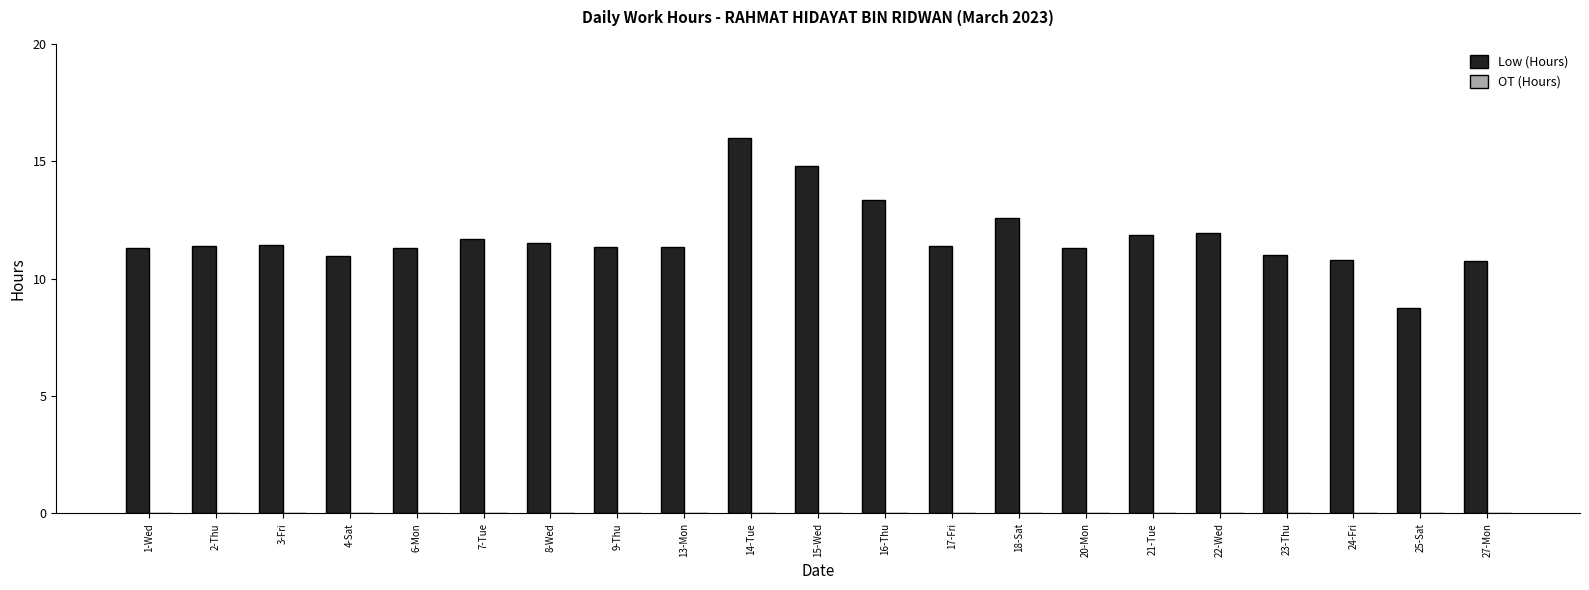

How many bars are there in total?

21